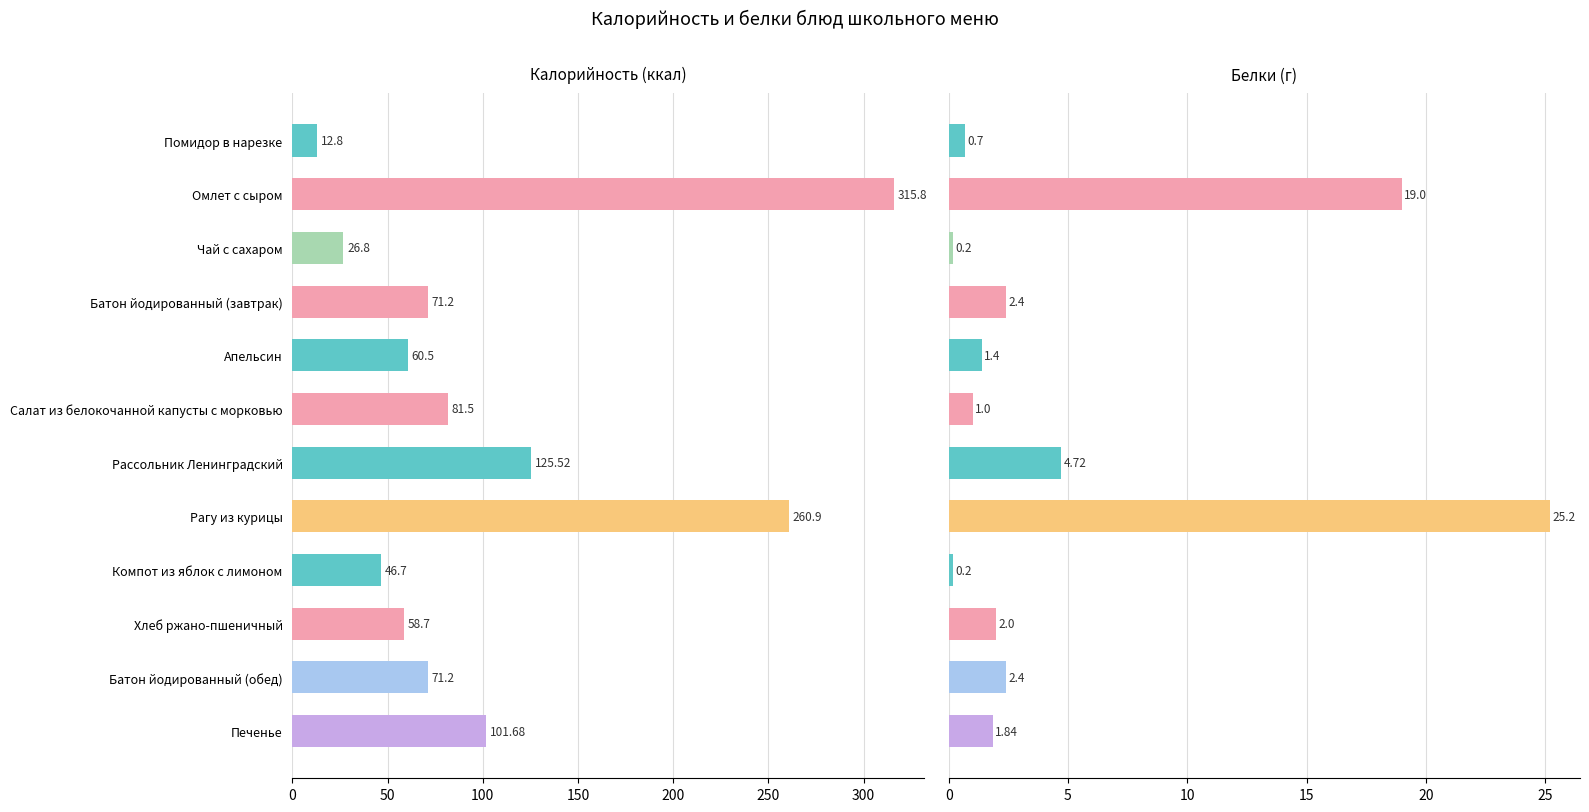

Rank the series by their average value, from lowest to highest.

Белки, Калорийность